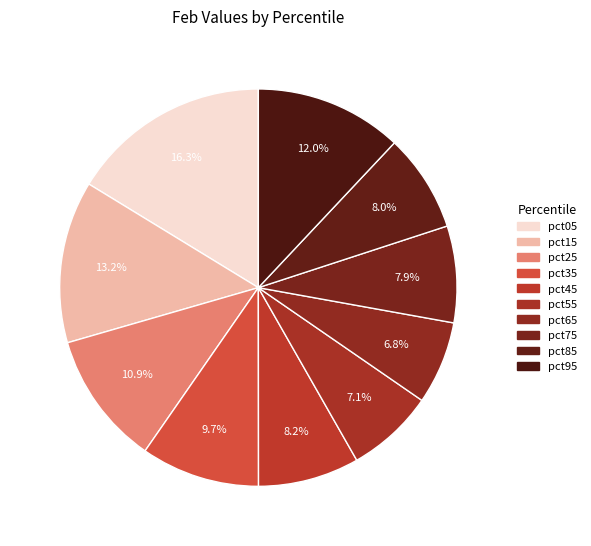

Is pct95 the majority of the pie?

No